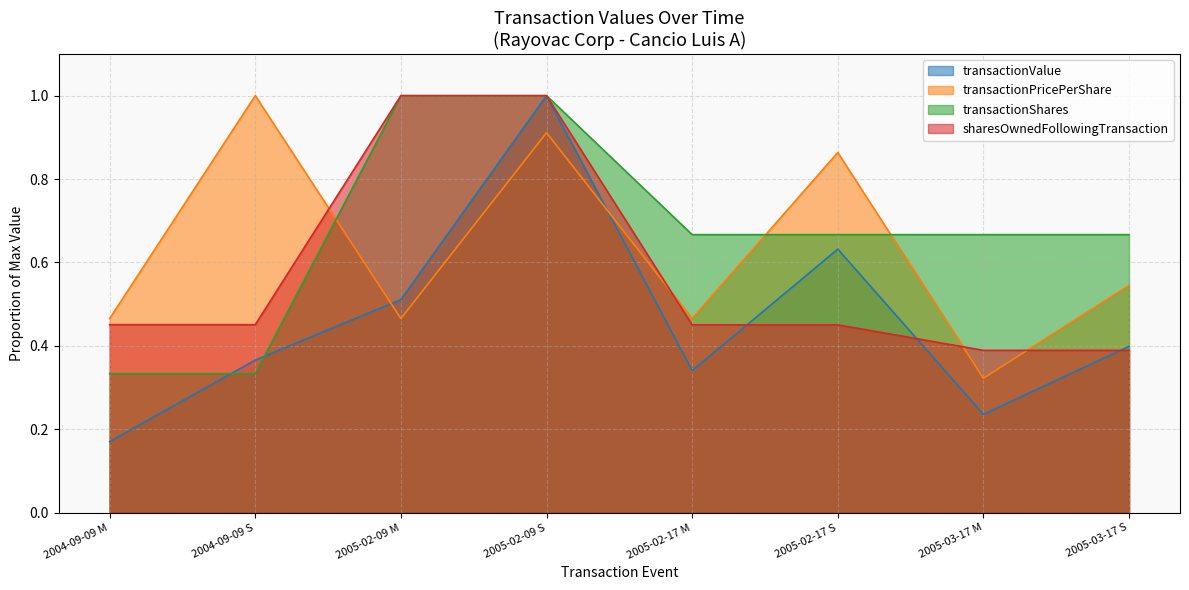

Is it true that transactionPricePerShare equals 0.7 at 2005-02-09 M?

False